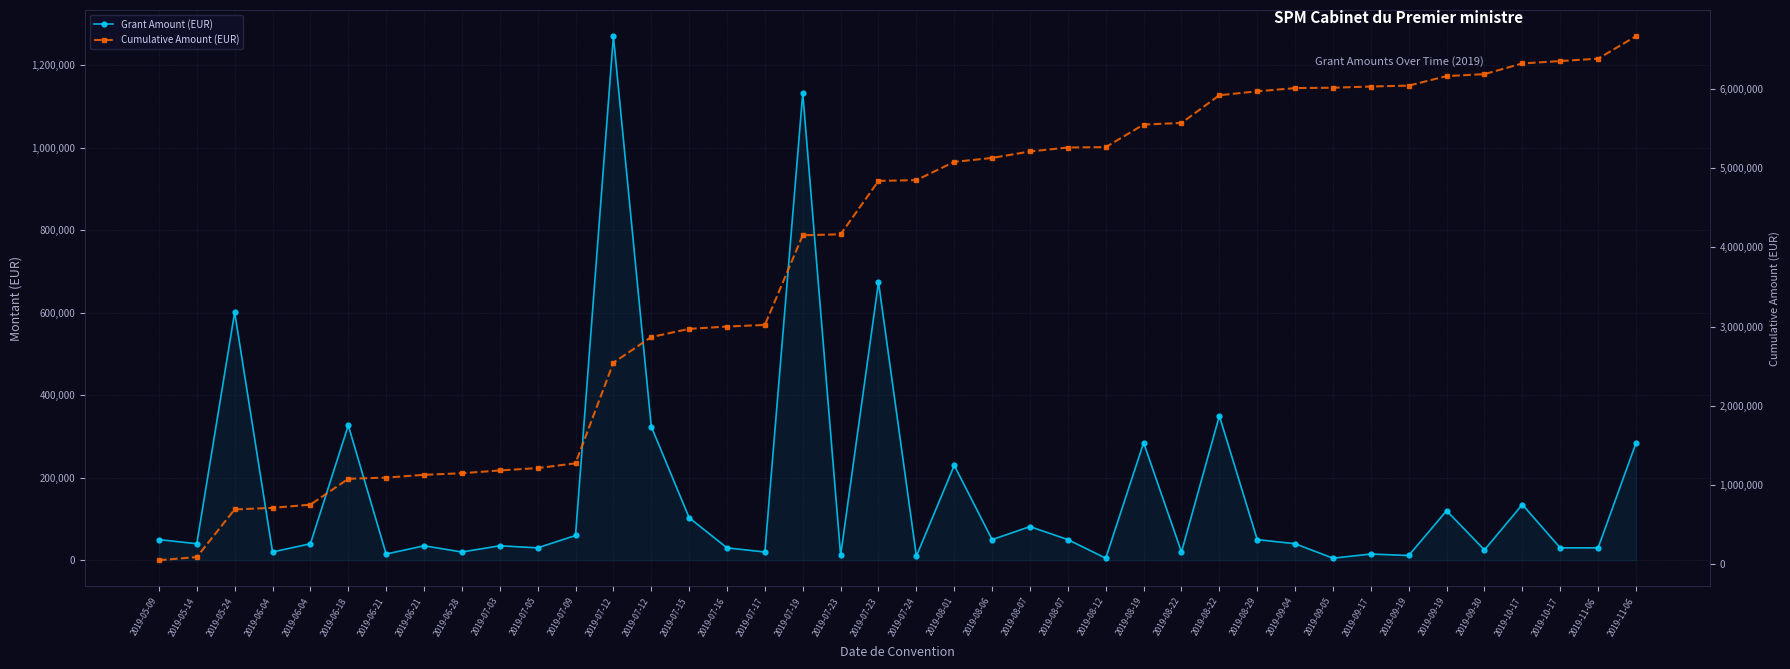

Rank the series by their maximum value, from lowest to highest.

Grant Amount (EUR), Cumulative Amount (EUR)